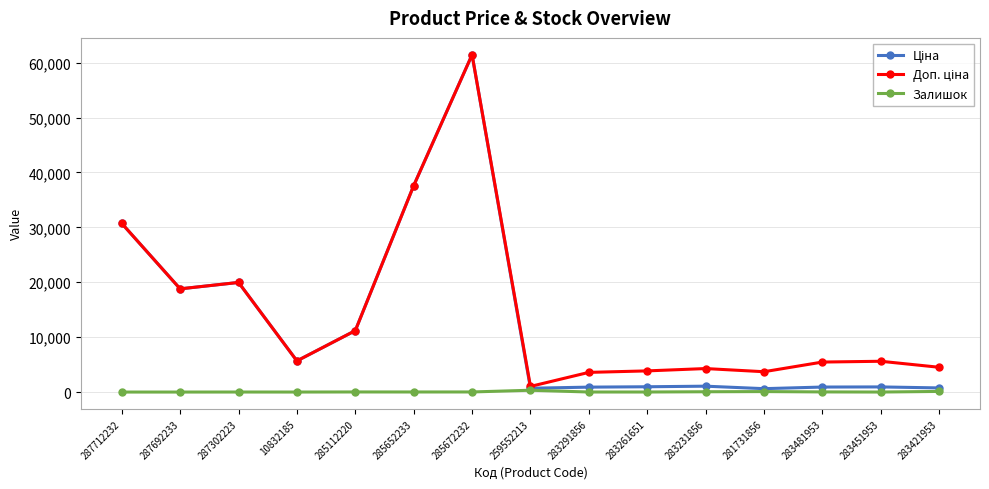

What is the total value across all series at 287712232?

61434.3